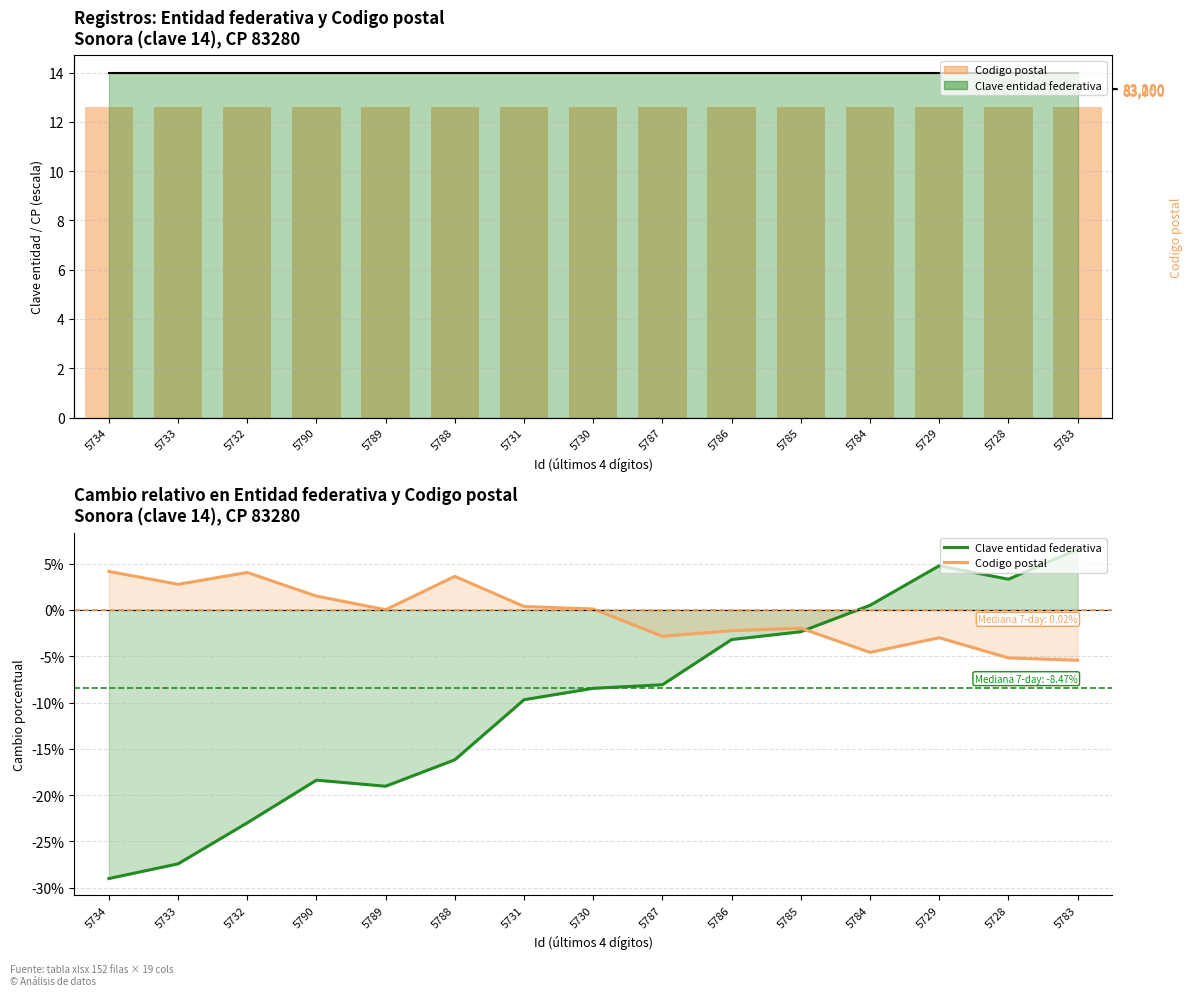

Between 5787 and 5784, which is larger?

5784